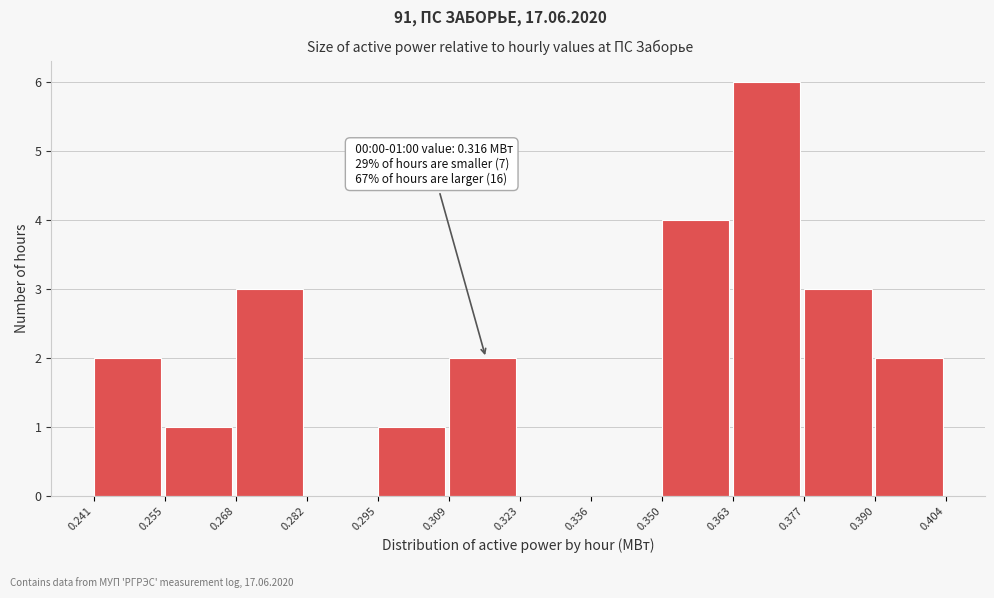

Over which range of the x-axis is the bar tallest?

0.363 to 0.377